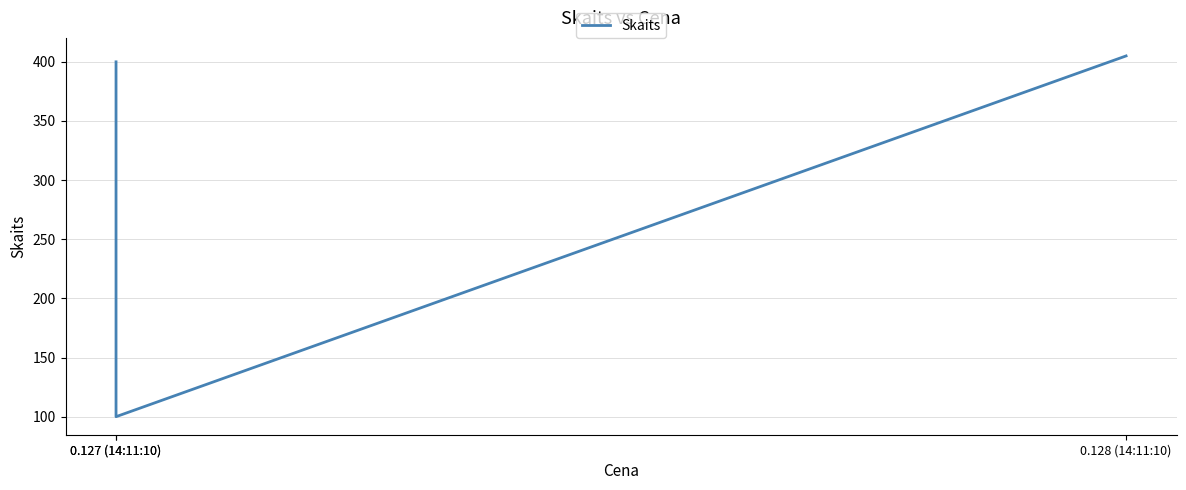

List the labels in order of value, smallest first.

0.127 (14:11:10), 0.127 (14:11:10), 0.128 (14:11:10)